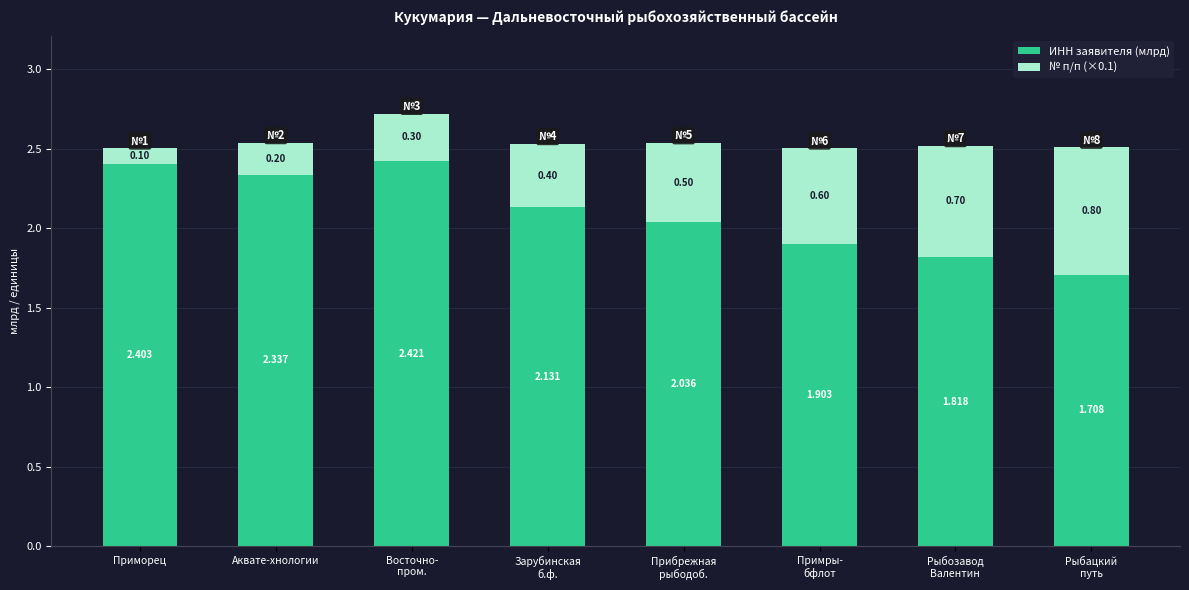

What is the sum of the ИНН заявителя (млрд) values at Рыбозавод
Валентин and Прибрежная
рыбодоб.?

3.9